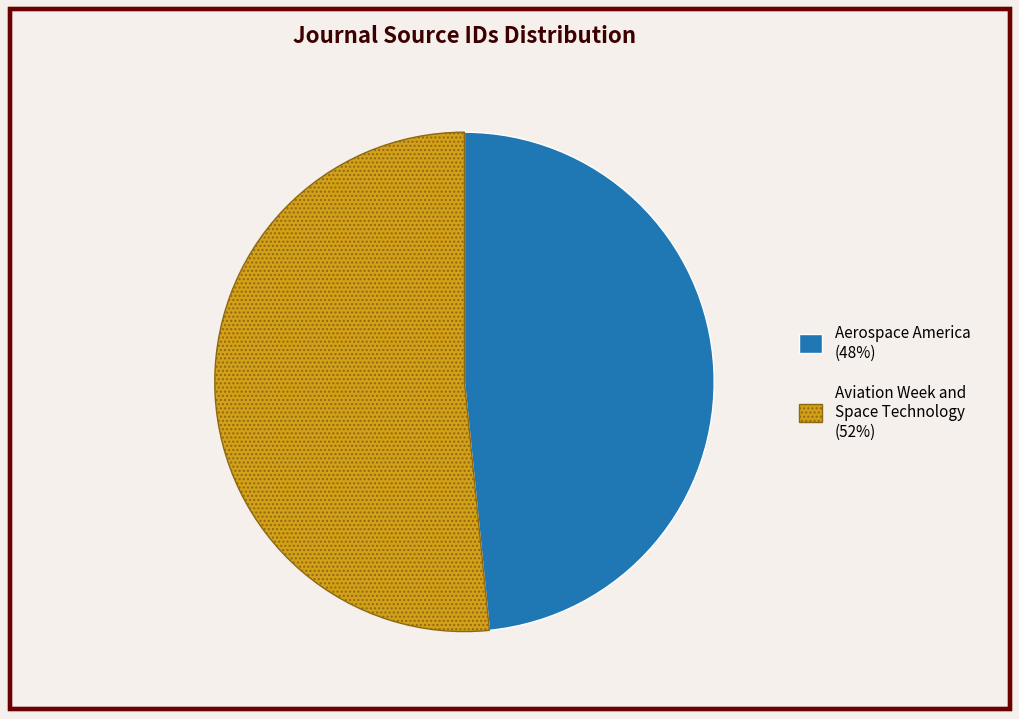

Is it true that Aerospace America is 48% of the pie?

True